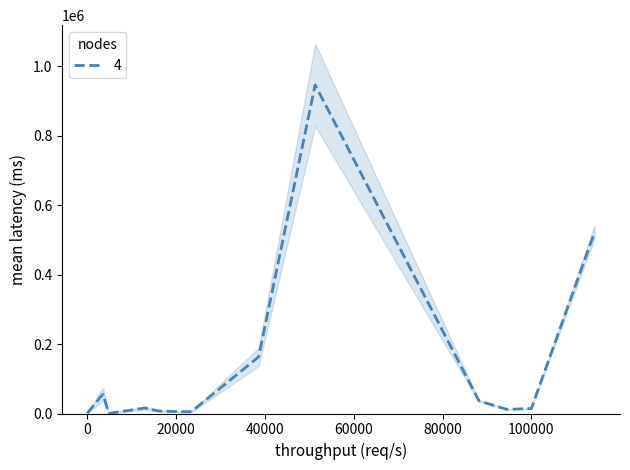

True or false: the data has more than 2 interior local peaks.

True